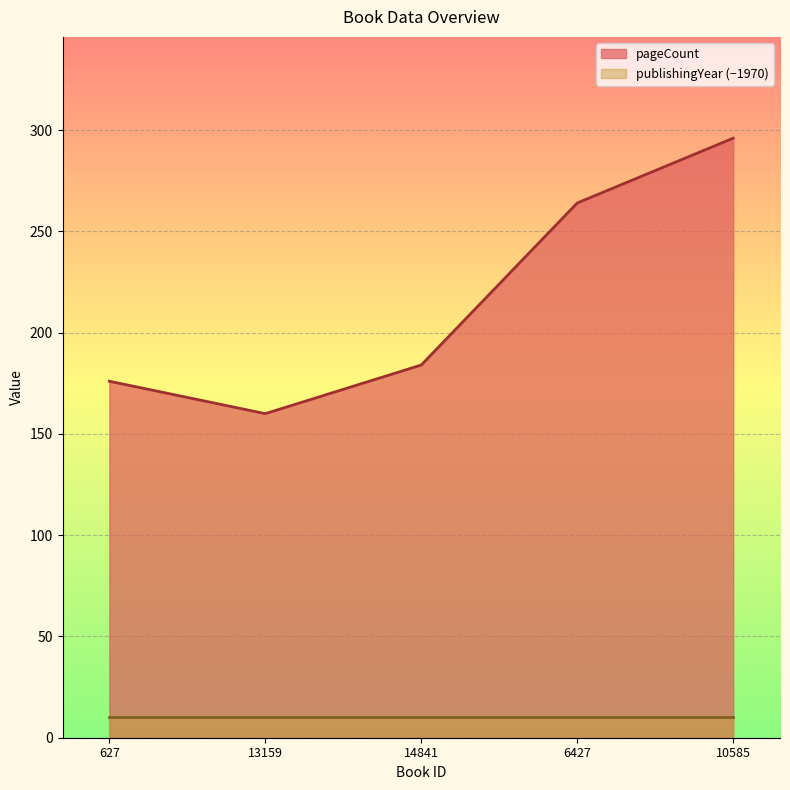

At which label is the value closest to 228?

6427